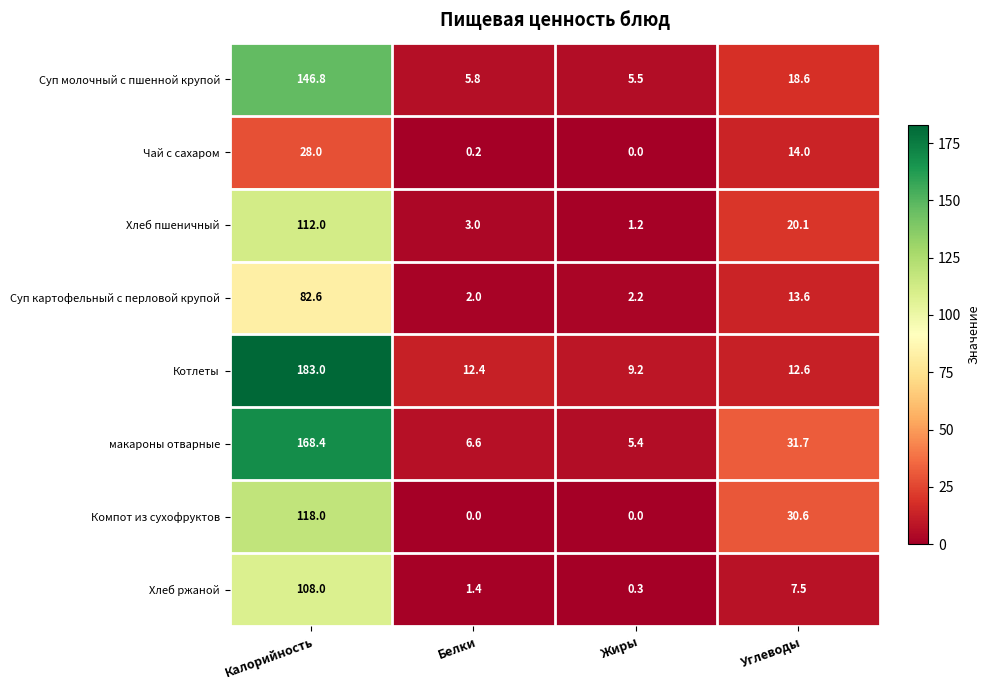

What is the greatest value displayed?

183.0